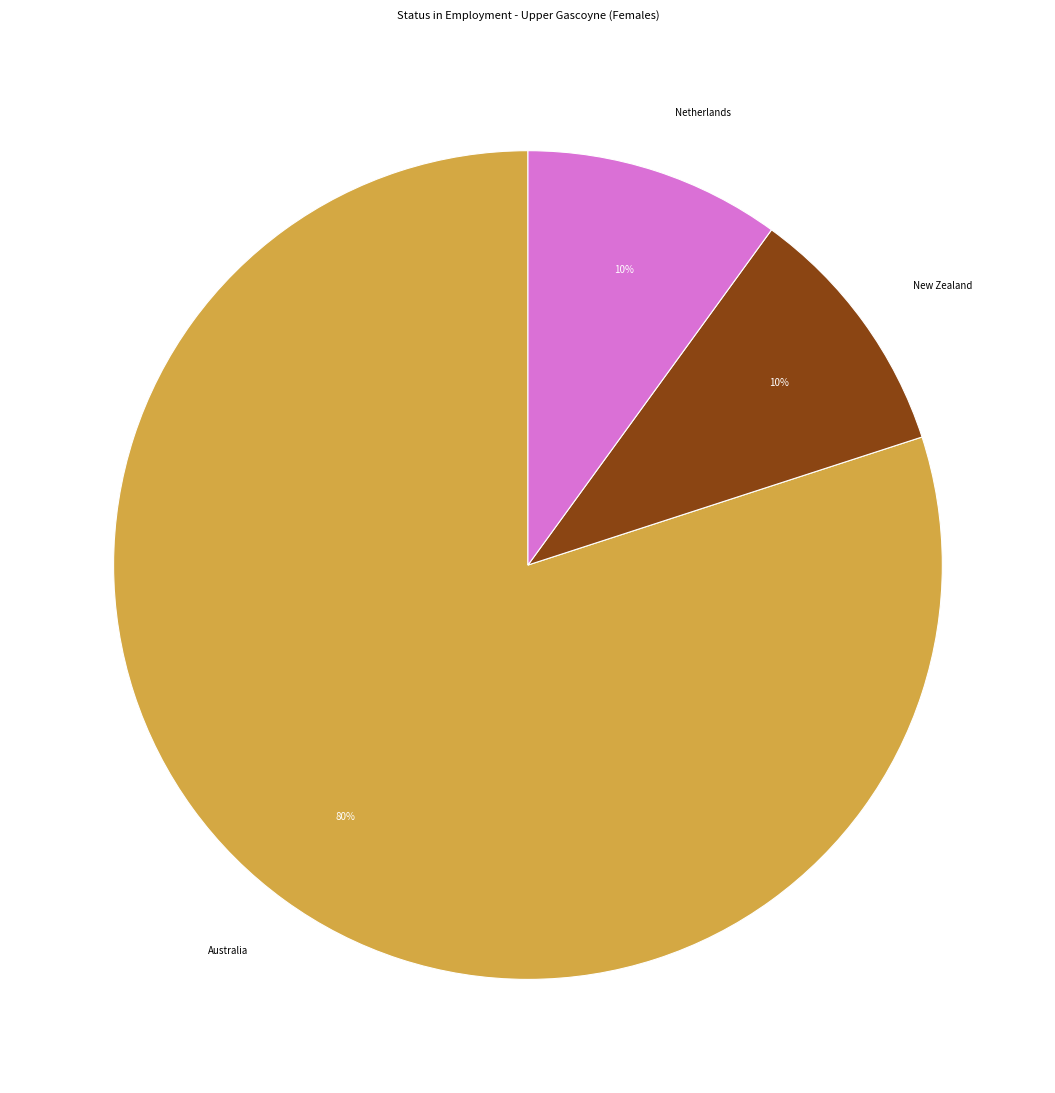

Does any single category account for the majority?

Yes